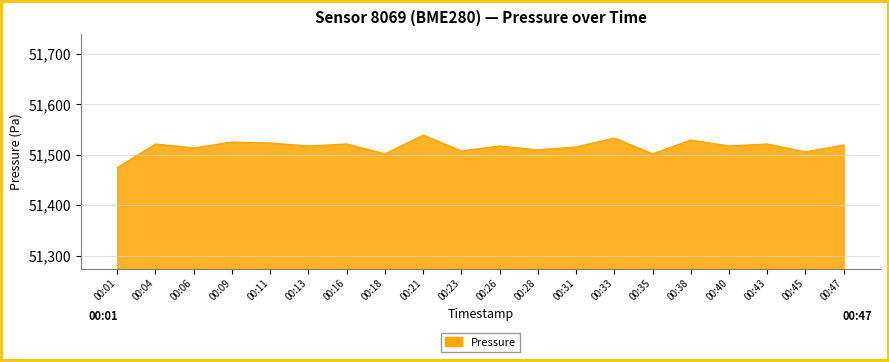

Where is the first local minimum?

00:06